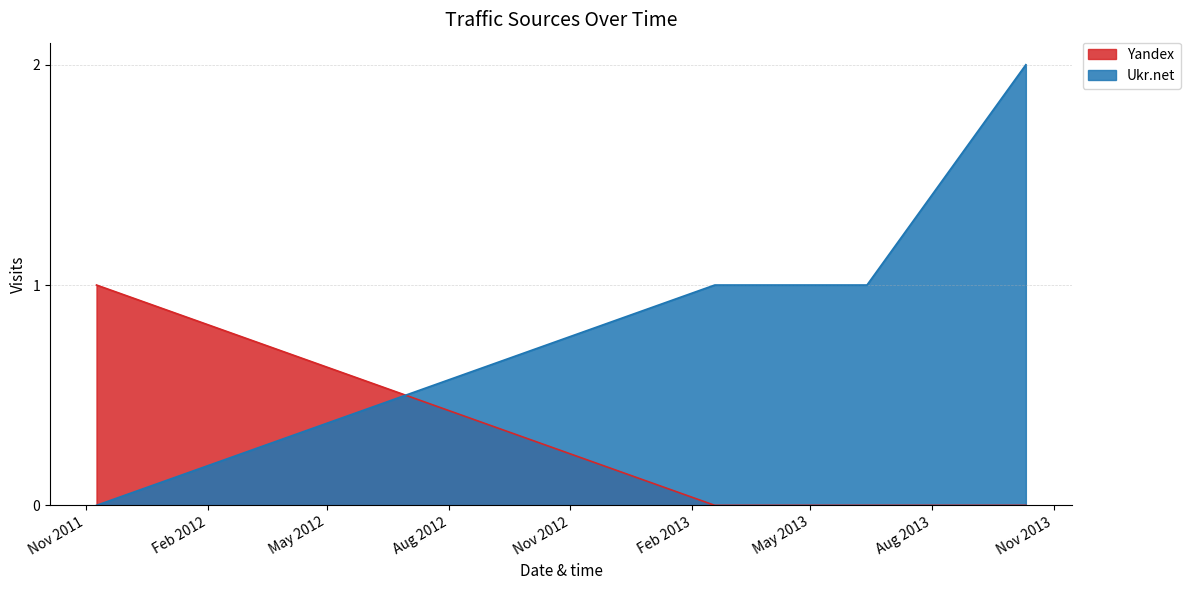

True or false: Yandex and Ukr.net cross at least once.

True